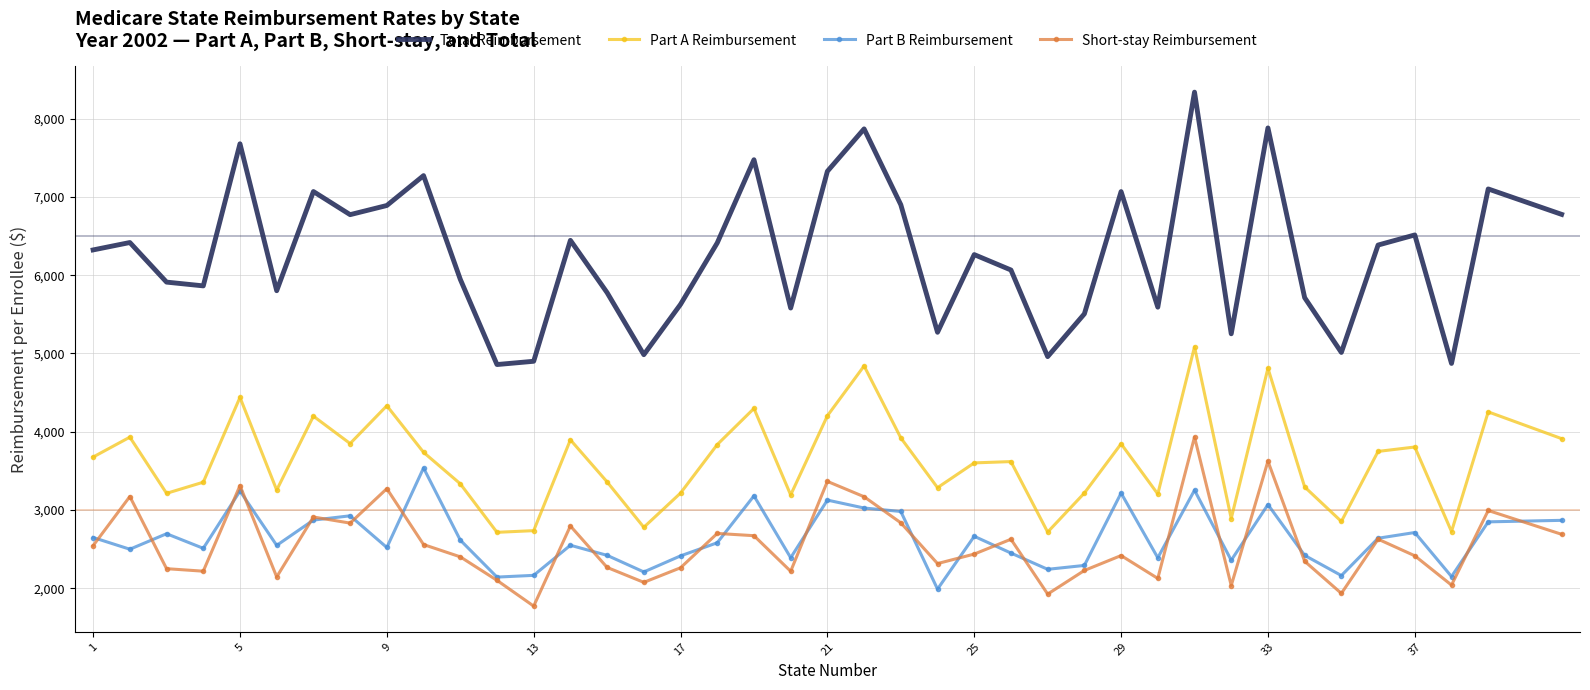

What is the minimum value shown in the chart?

1770.3